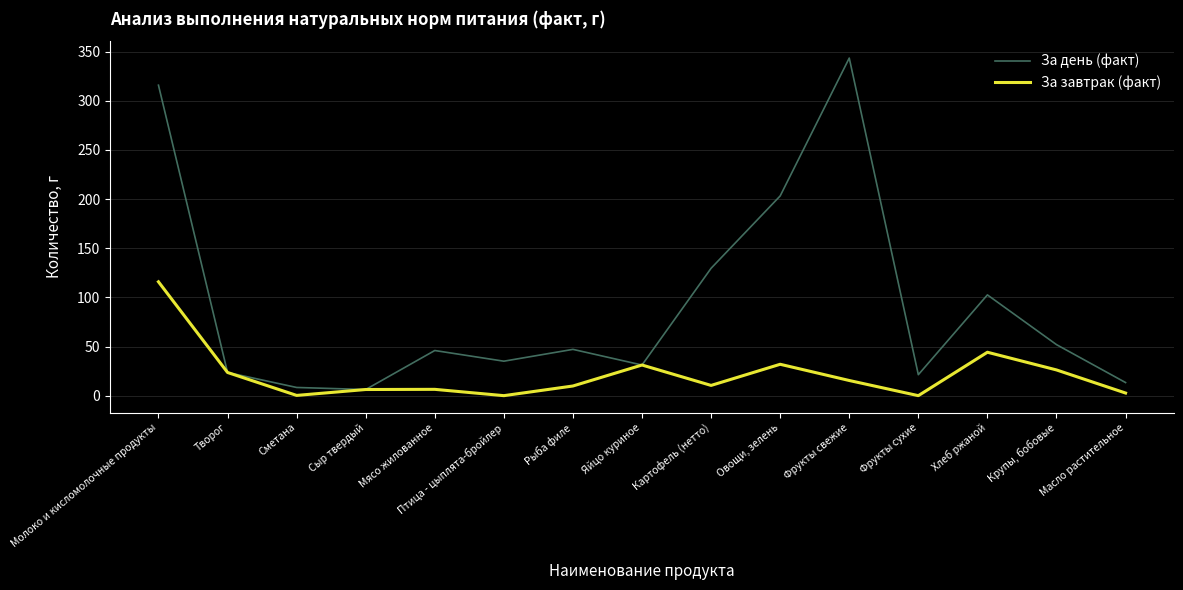

The value of За завтрак (факт) at Яйцо куриное is 31.2. True or false?

True